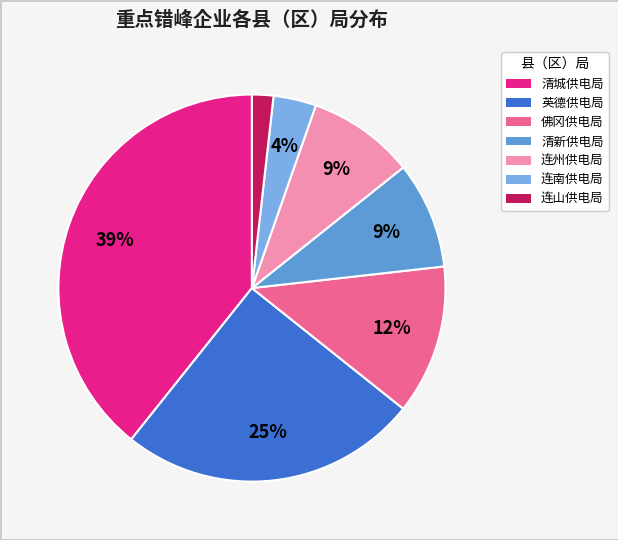

Is there a majority slice in this chart?

No